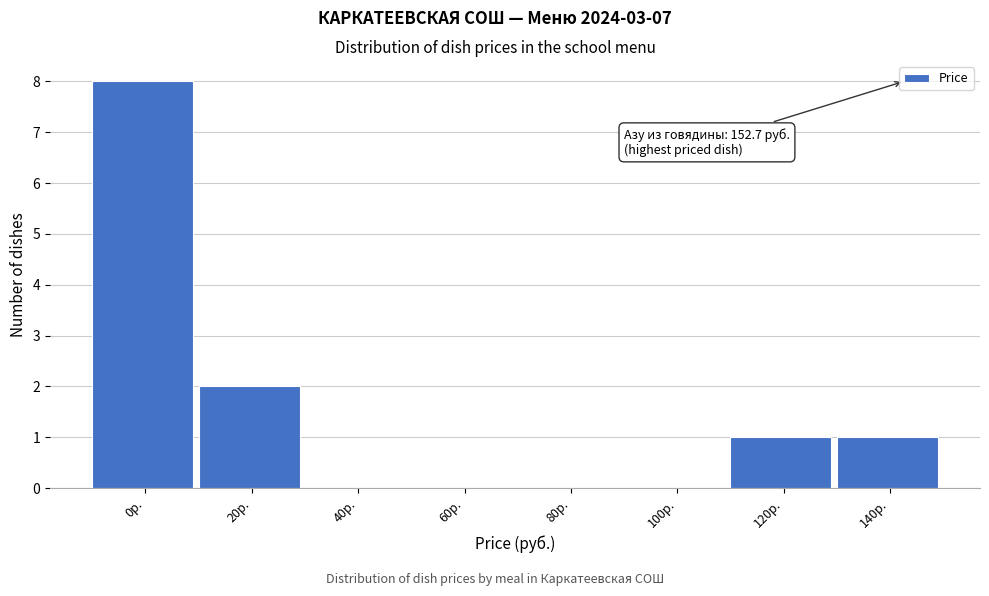

Reading left to right, what are all the values shown in this chart?

0р.=8	20р.=2	40р.=0	60р.=0	80р.=0	100р.=0	120р.=1	140р.=1